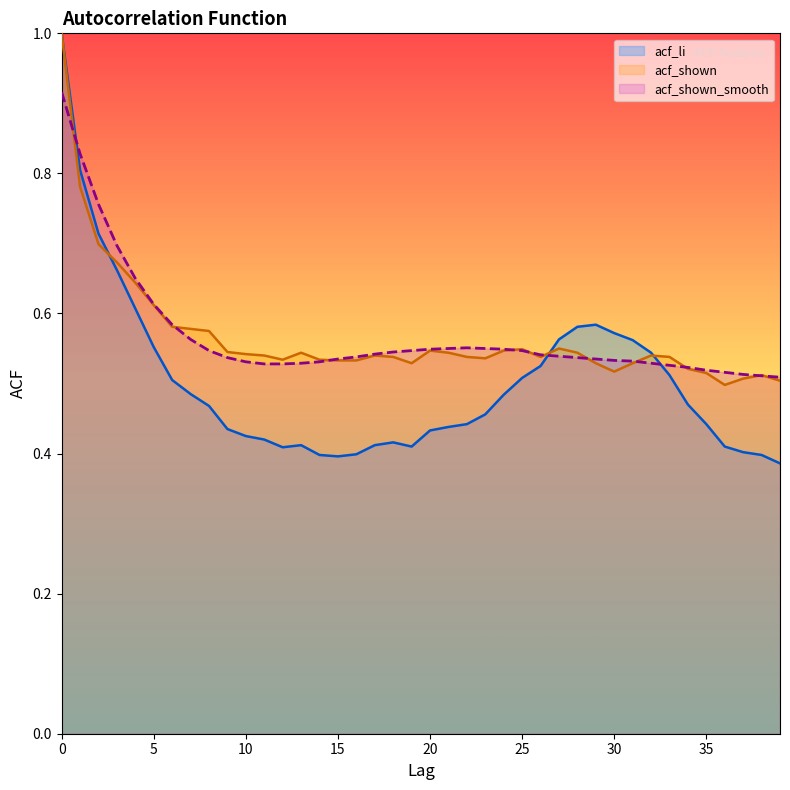

Reading left to right, what are all the values shown in this chart?

acf_li: 0=1.0	1=0.8	2=0.7	3=0.7	4=0.6	5=0.6	6=0.5	7=0.5	8=0.5	9=0.4	10=0.4	11=0.4	12=0.4	13=0.4	14=0.4	15=0.4	16=0.4	17=0.4	18=0.4	19=0.4	20=0.4	21=0.4	22=0.4	23=0.5	24=0.5	25=0.5	26=0.5	27=0.6	28=0.6	29=0.6	30=0.6	31=0.6	32=0.5	33=0.5	34=0.5	35=0.4	36=0.4	37=0.4	38=0.4	39=0.4
acf_shown: 0=1.0	1=0.8	2=0.7	3=0.7	4=0.6	5=0.6	6=0.6	7=0.6	8=0.6	9=0.5	10=0.5	11=0.5	12=0.5	13=0.5	14=0.5	15=0.5	16=0.5	17=0.5	18=0.5	19=0.5	20=0.5	21=0.5	22=0.5	23=0.5	24=0.5	25=0.5	26=0.5	27=0.6	28=0.5	29=0.5	30=0.5	31=0.5	32=0.5	33=0.5	34=0.5	35=0.5	36=0.5	37=0.5	38=0.5	39=0.5
acf_shown_smooth: 0=0.9	1=0.8	2=0.8	3=0.7	4=0.7	5=0.6	6=0.6	7=0.6	8=0.5	9=0.5	10=0.5	11=0.5	12=0.5	13=0.5	14=0.5	15=0.5	16=0.5	17=0.5	18=0.5	19=0.5	20=0.5	21=0.6	22=0.6	23=0.6	24=0.5	25=0.5	26=0.5	27=0.5	28=0.5	29=0.5	30=0.5	31=0.5	32=0.5	33=0.5	34=0.5	35=0.5	36=0.5	37=0.5	38=0.5	39=0.5